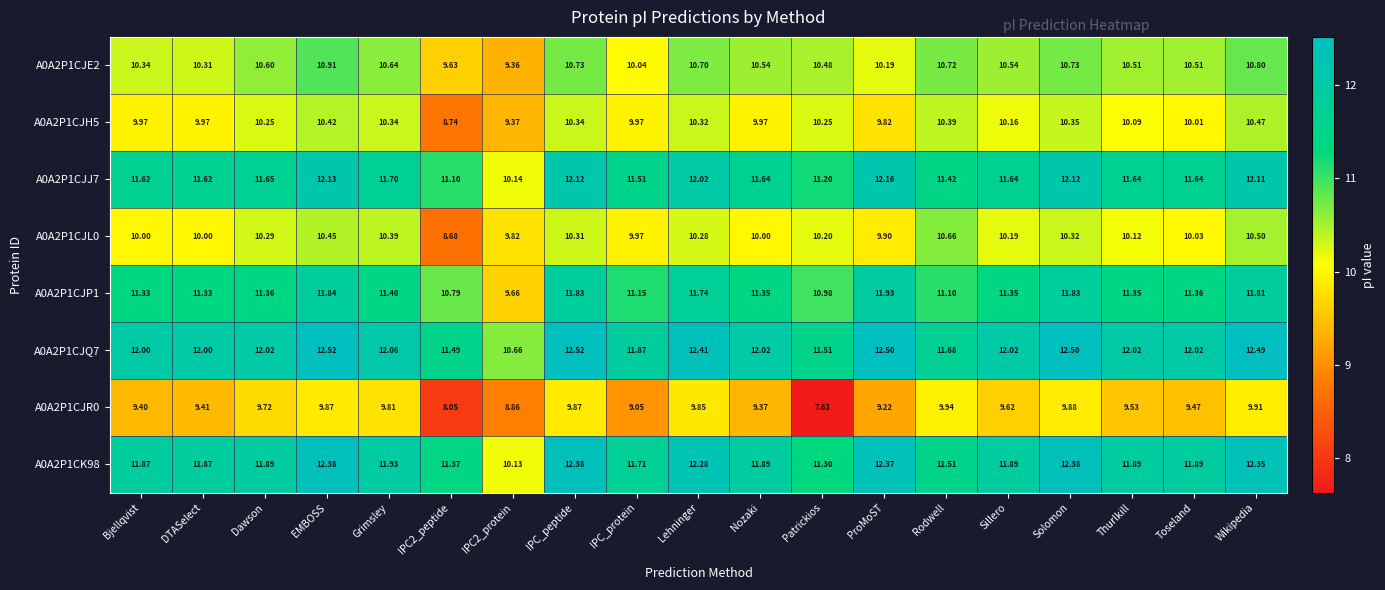

At which category is the sum across all series the highest?

EMBOSS